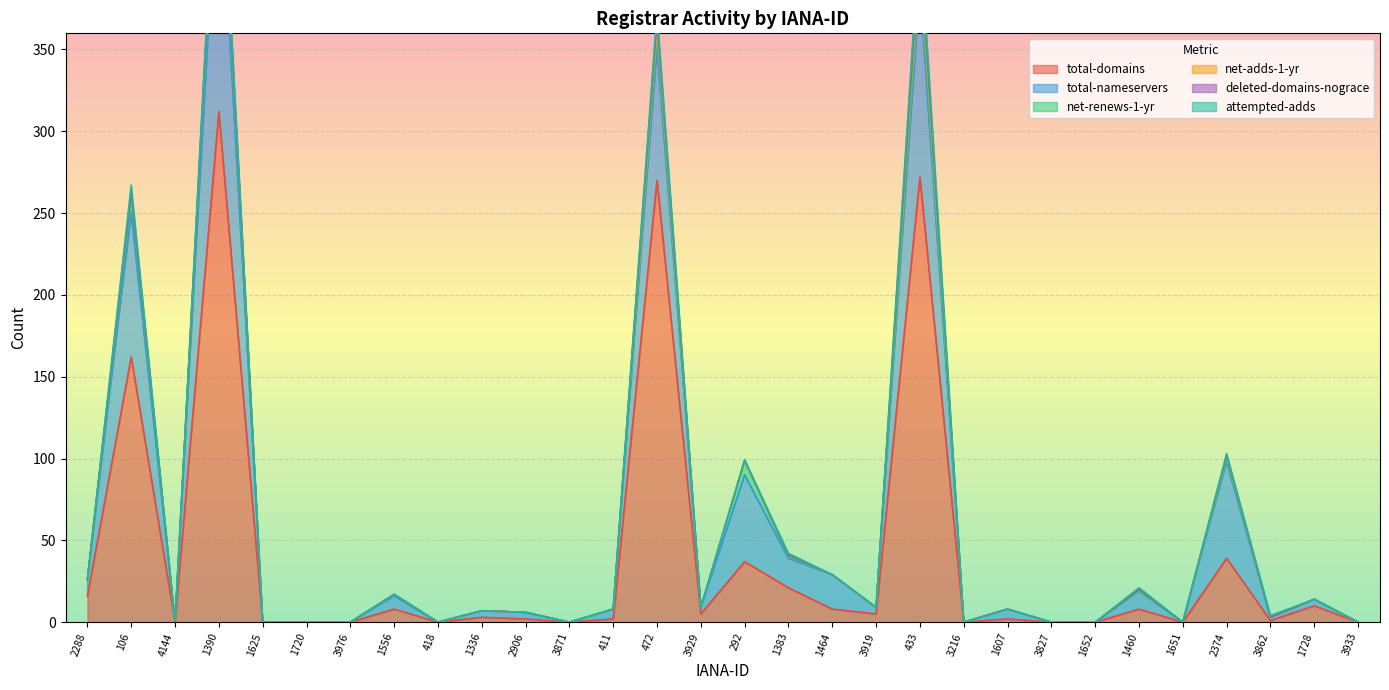

Is it true that total-domains equals 5 at 3919?

True